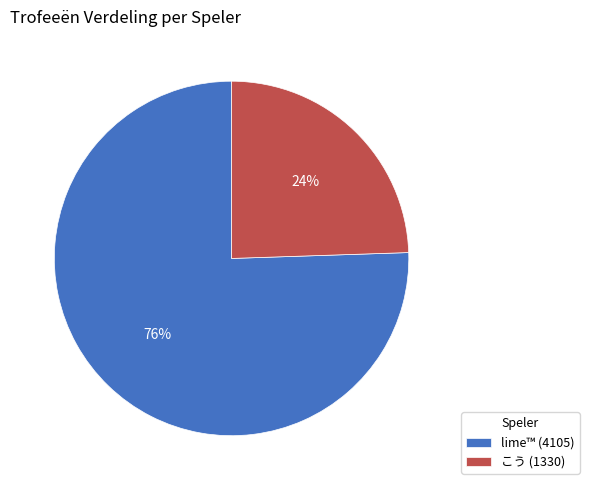

Which has a higher value, lime™ (4105) or こう (1330)?

lime™ (4105)